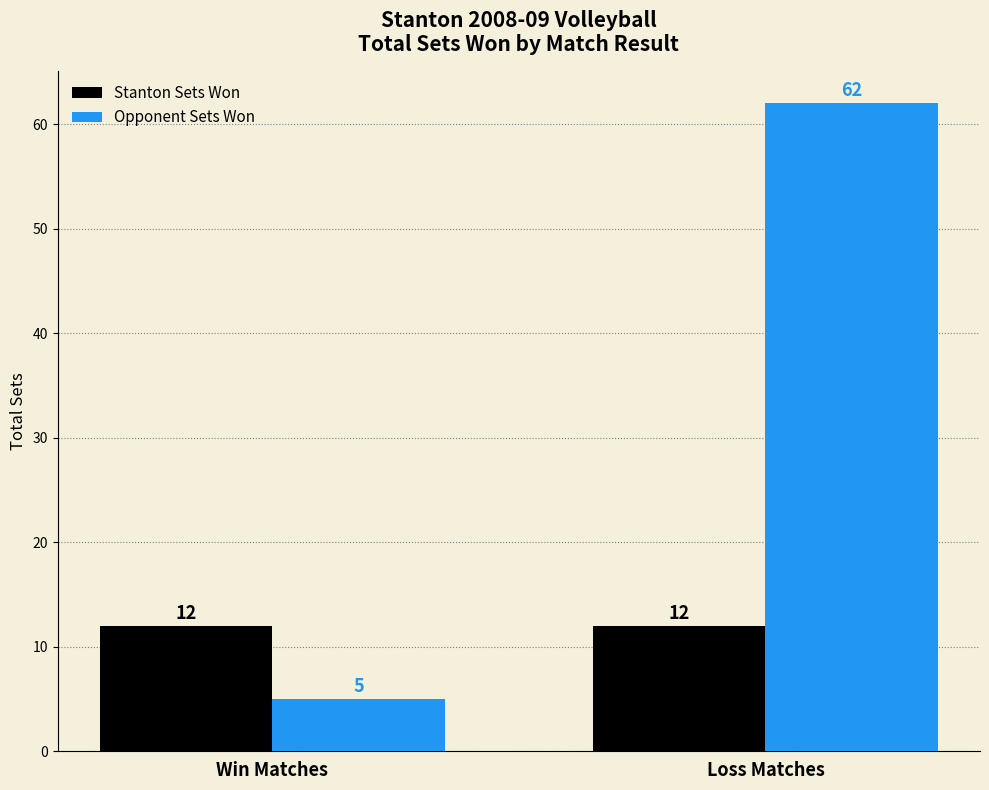

Reading left to right, list all the values displayed in this chart.

Stanton Sets Won: 12	12
Opponent Sets Won: 5	62